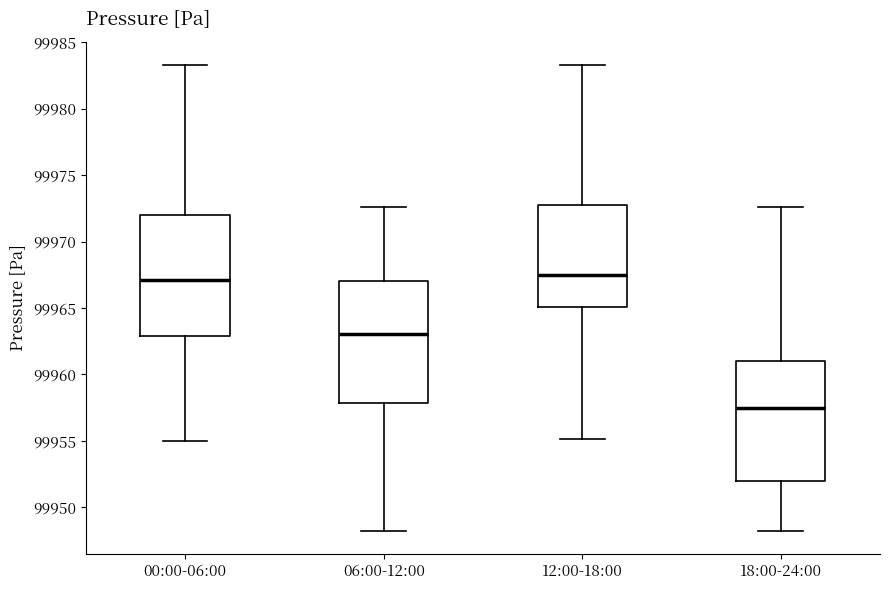

Where does the lower whisker of the box for 12:00-18:00 end on the y-axis? The values are not printed on the chart, so give them approximately, as read against the axis.

99955.0